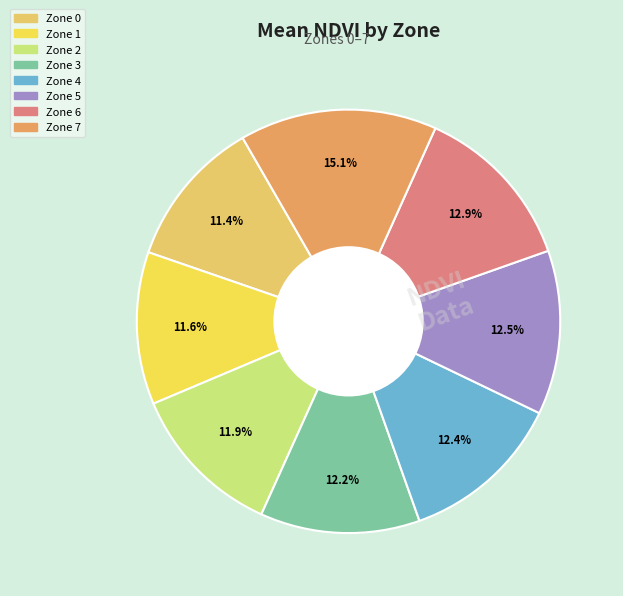

True or false: Zone 6 accounts for 1% of the total.

False